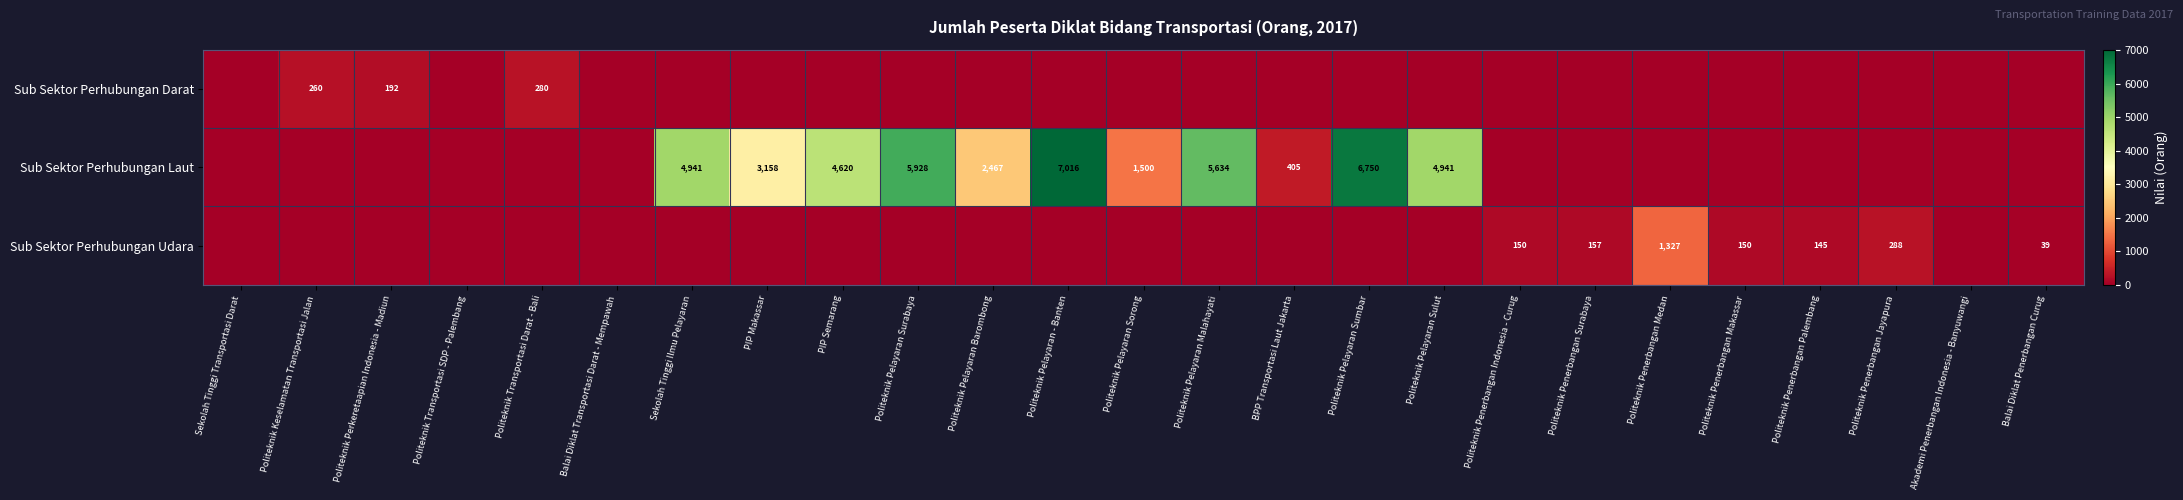

Is it true that Sub Sektor Perhubungan Darat equals 280 at Politeknik Transportasi Darat - Bali?

True